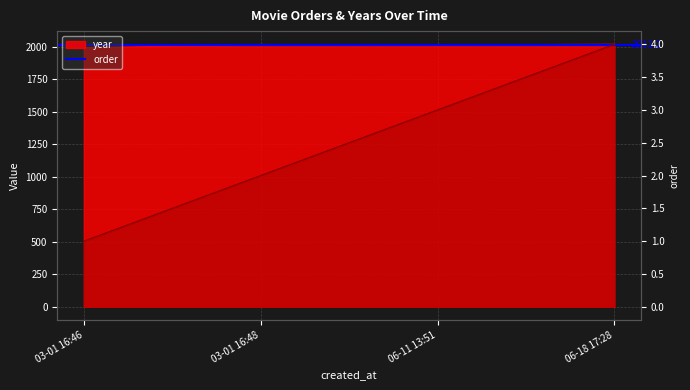

The year series shows 933 at 03-01 16:48. True or false?

False